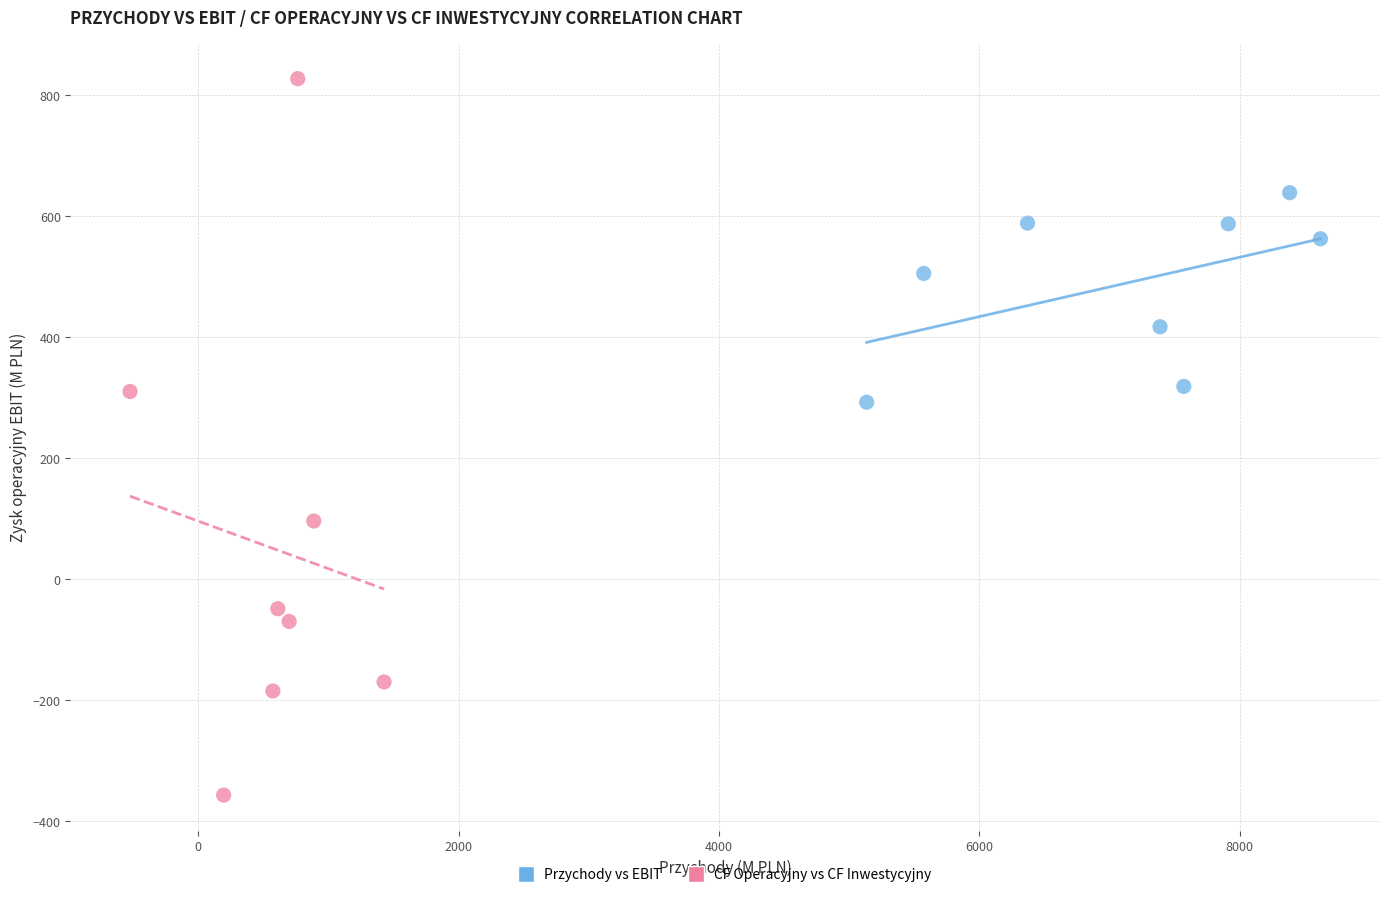

Which series contains the lowest Y value?

CF Operacyjny vs CF Inwestycyjny